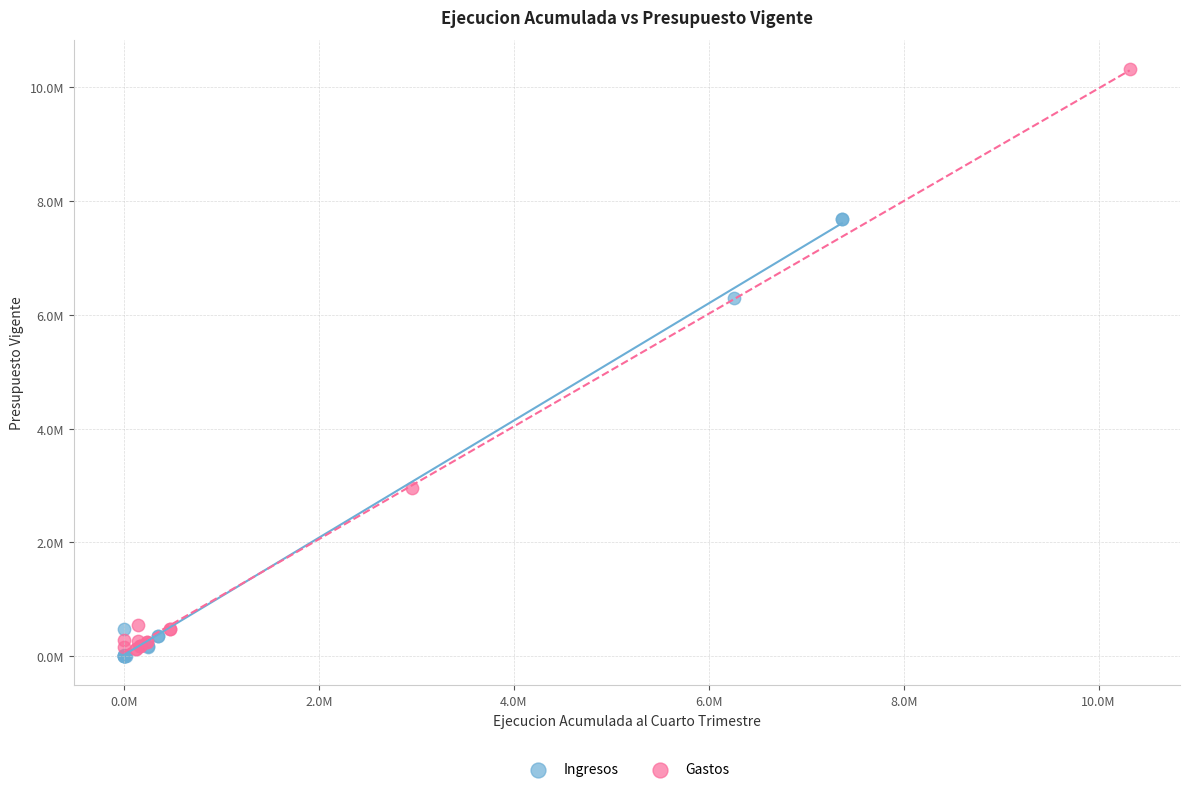

Which series reaches the minimum Y coordinate?

Ingresos